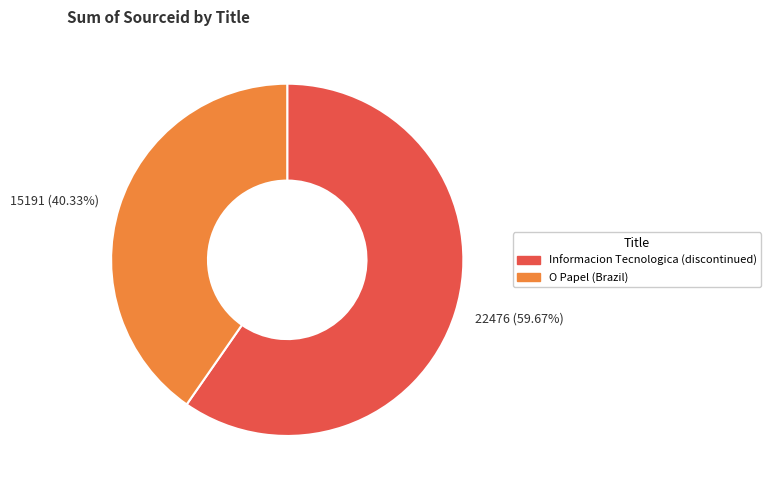

To the nearest percent, what is the difference between the largest and smallest slice percentages?

19%